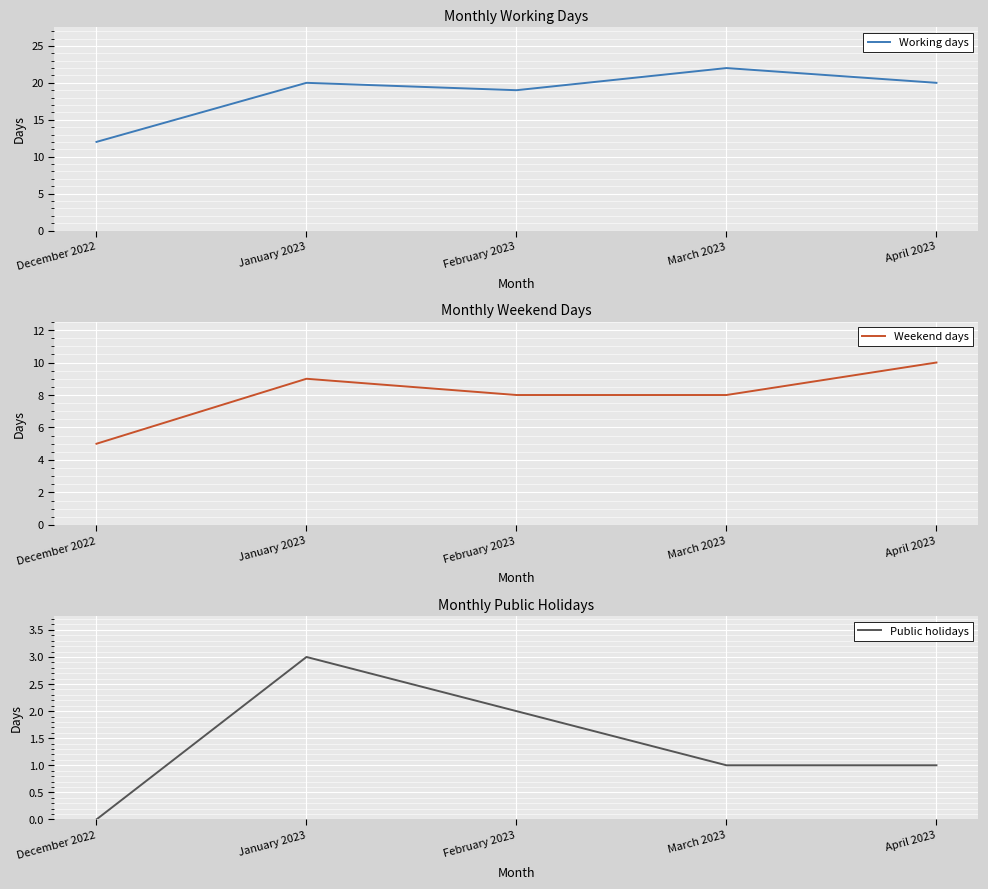

How many lines are shown in the chart?

3